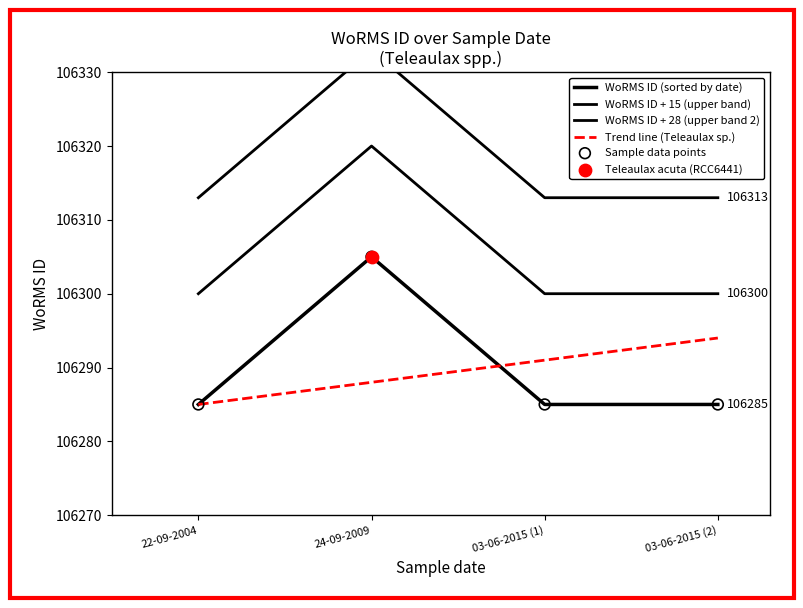

Is the value of WoRMS ID (sorted by date) at 03-06-2015 (2) greater than the value of Trend line (Teleaulax sp.) at 03-06-2015 (1)?

No